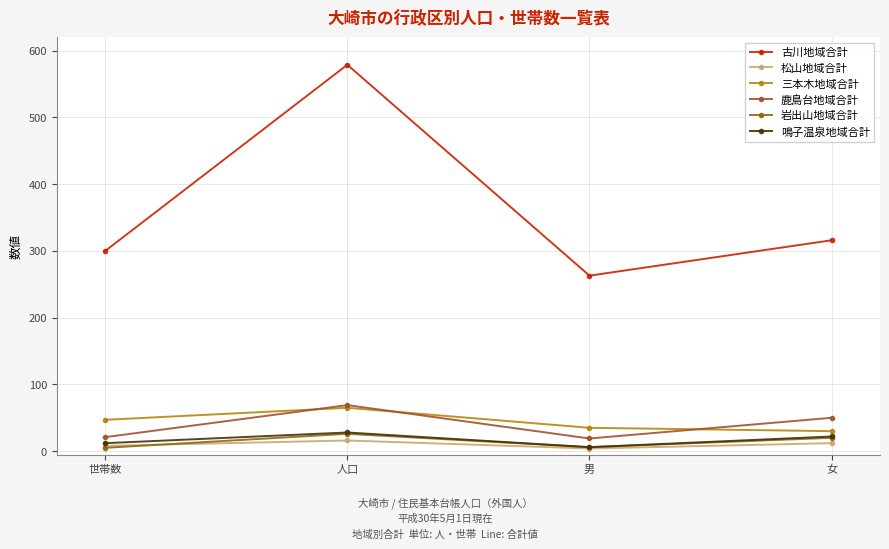

Which category has the lowest value in the 古川地域合計 series?

男